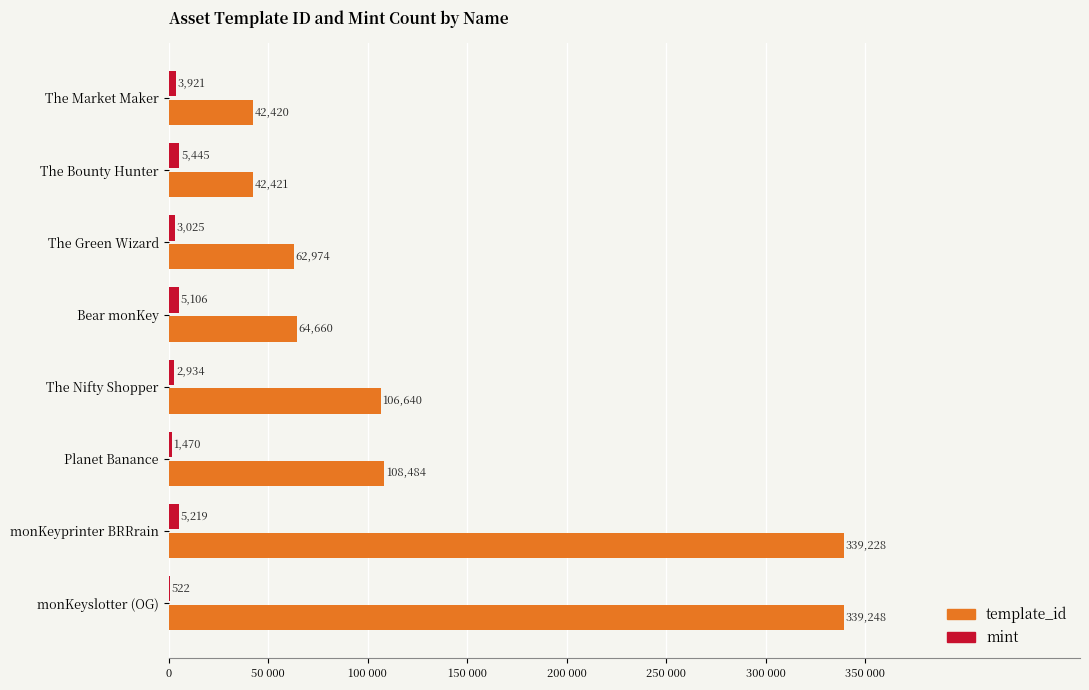

At which label is mint closest to 2983?

The Green Wizard